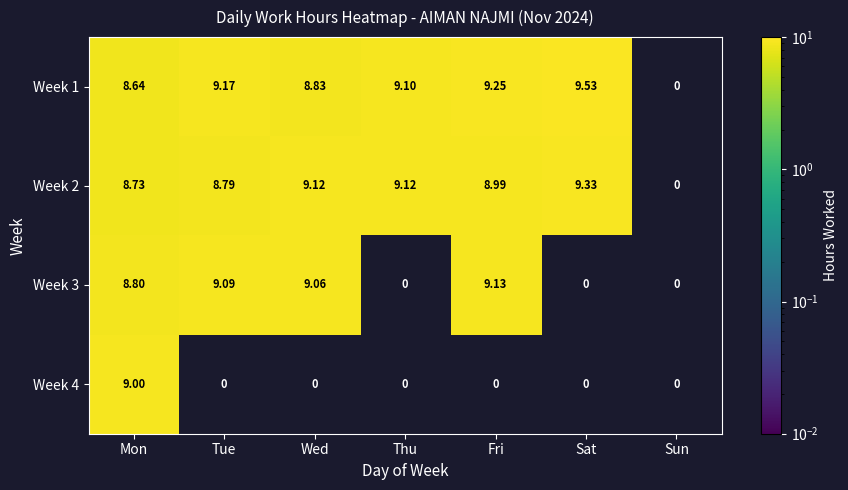

Which category has the highest value in the Week 4 series?

Mon